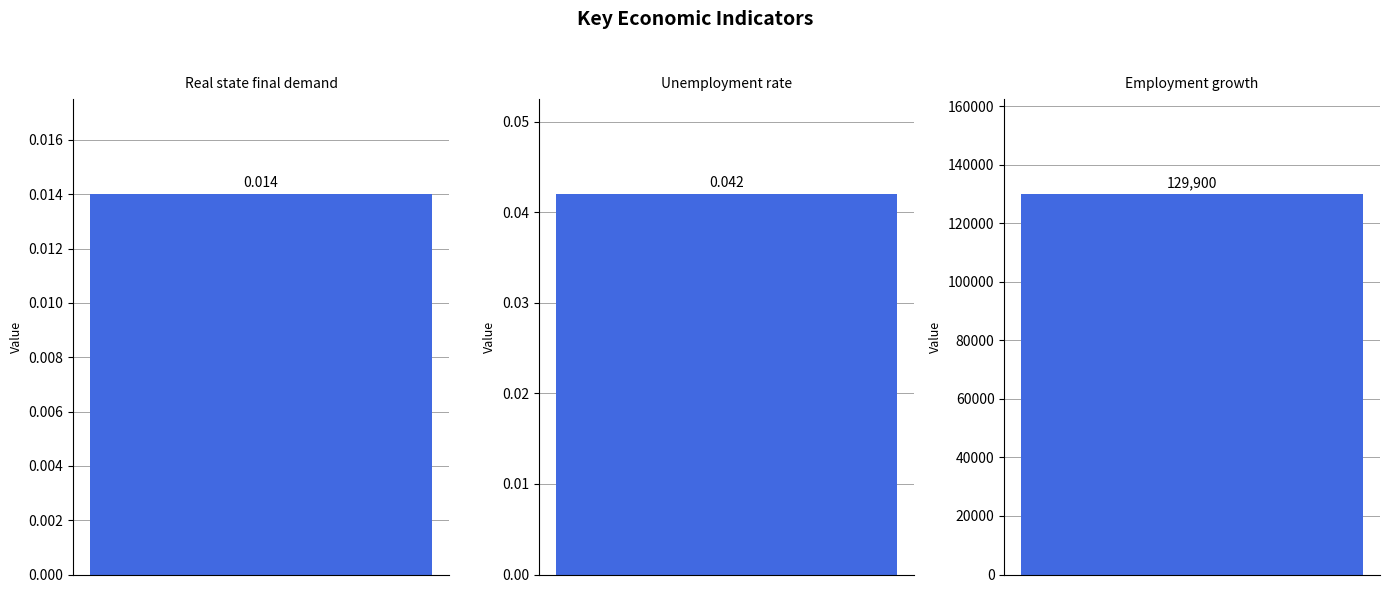

The value at Real state final demand is 0.0. True or false?

False